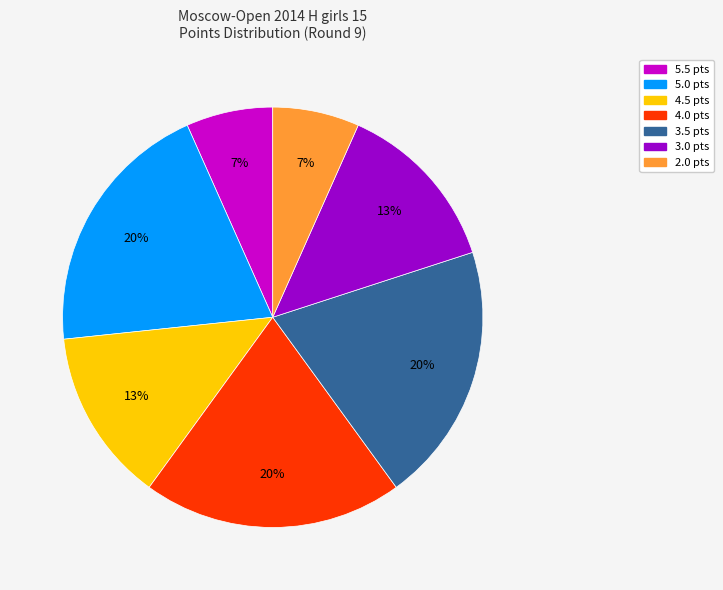

Is there a majority slice in this chart?

No